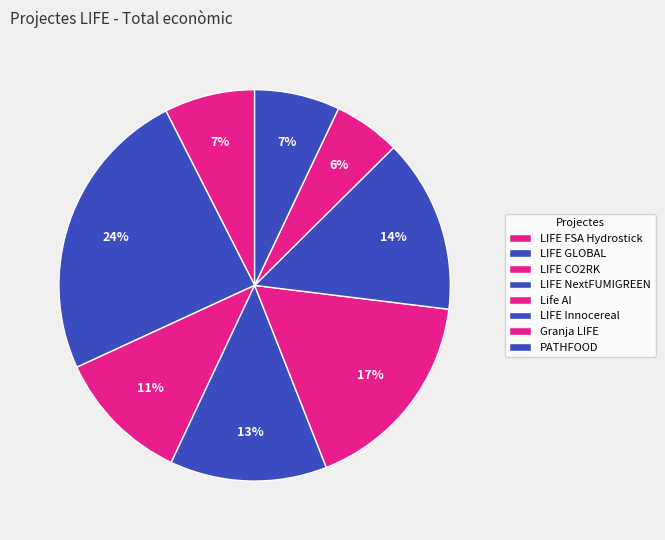

The LIFE Innocereal slice represents 23% of the pie. True or false?

False